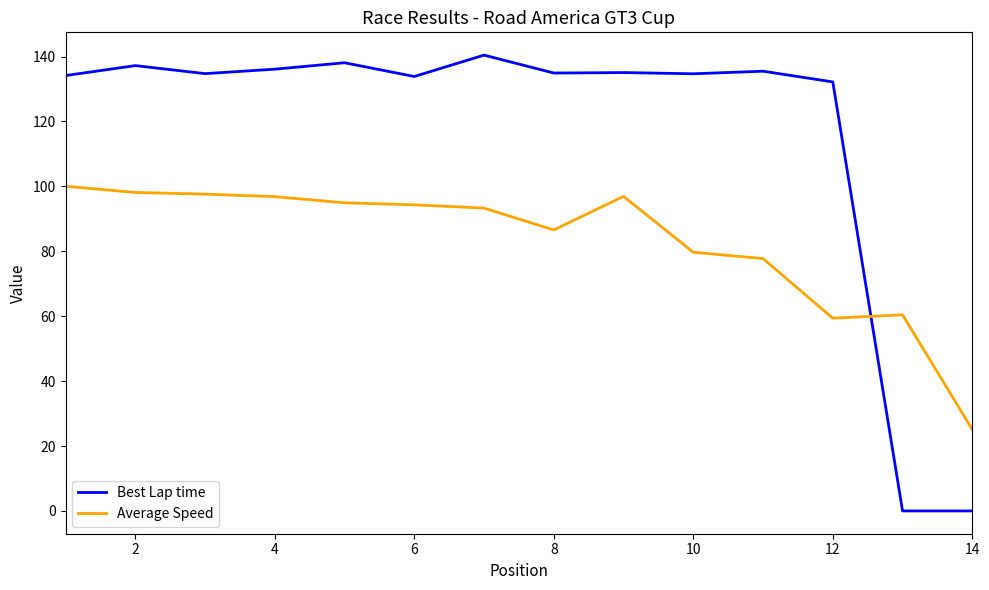

Which series has the largest range (max minus min)?

Best Lap time